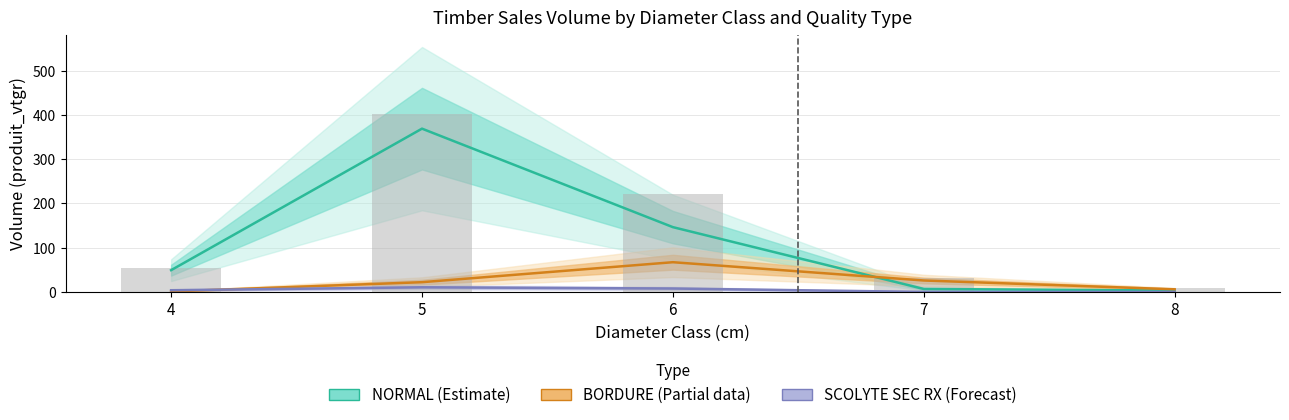

The value at 7 is 15.1. True or false?

False